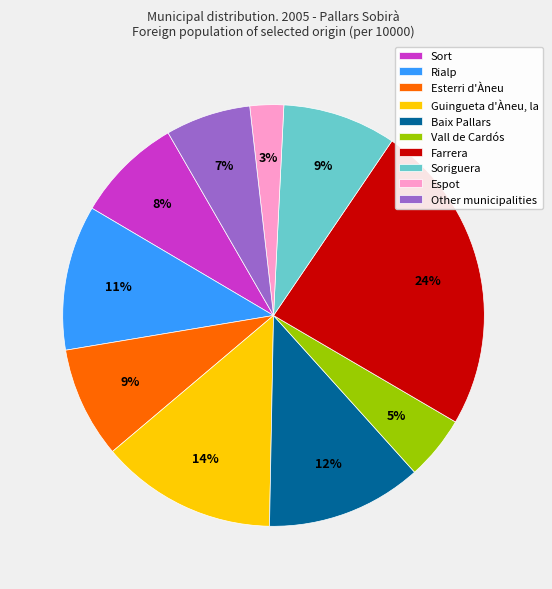

Which slice is the smallest?

Espot